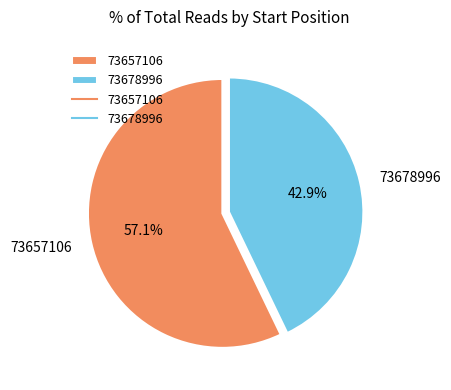

Is there a majority slice in this chart?

Yes